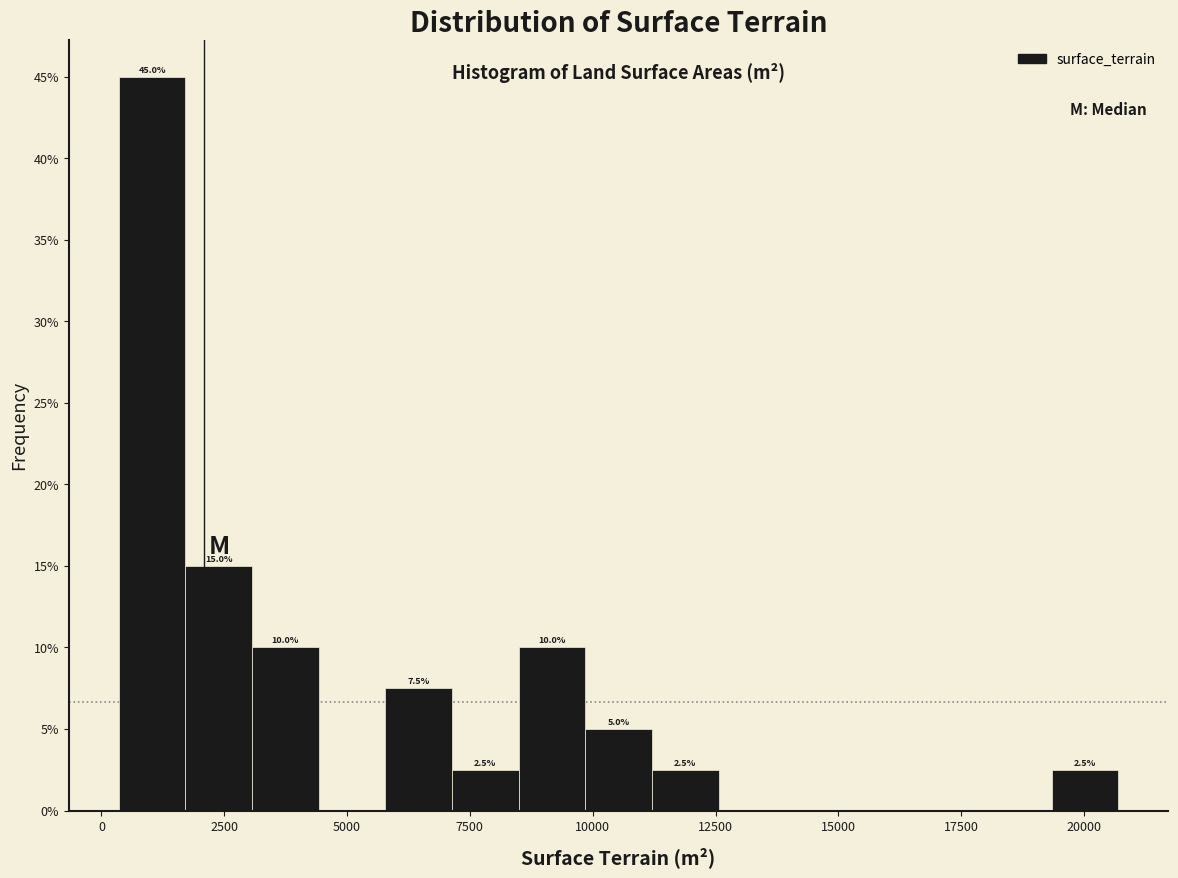

Around what value on the x-axis is the tallest bar? Give the approximate position of its centre, as read against the axis.

1000